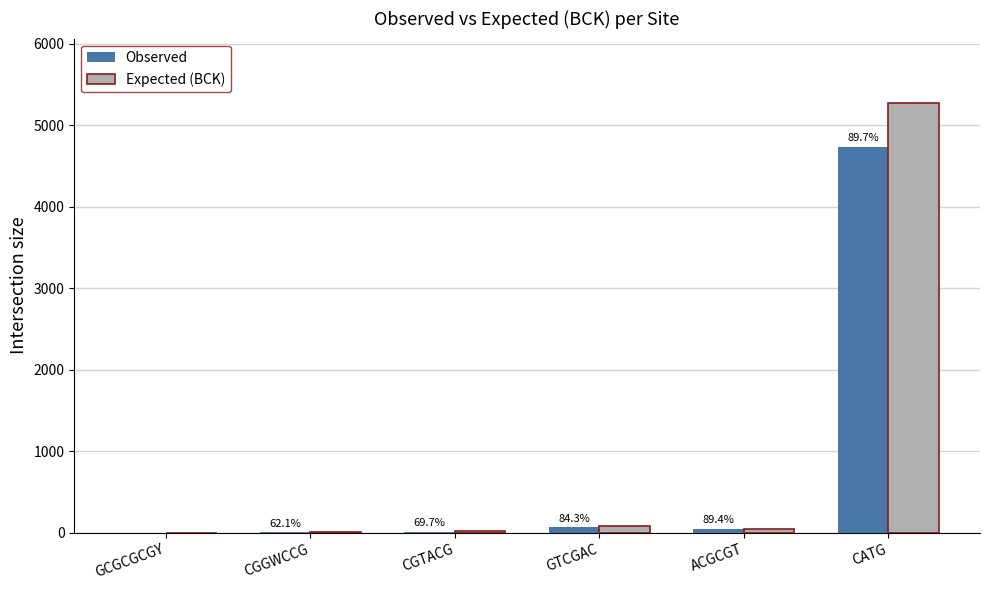

Are the bars horizontal?

No